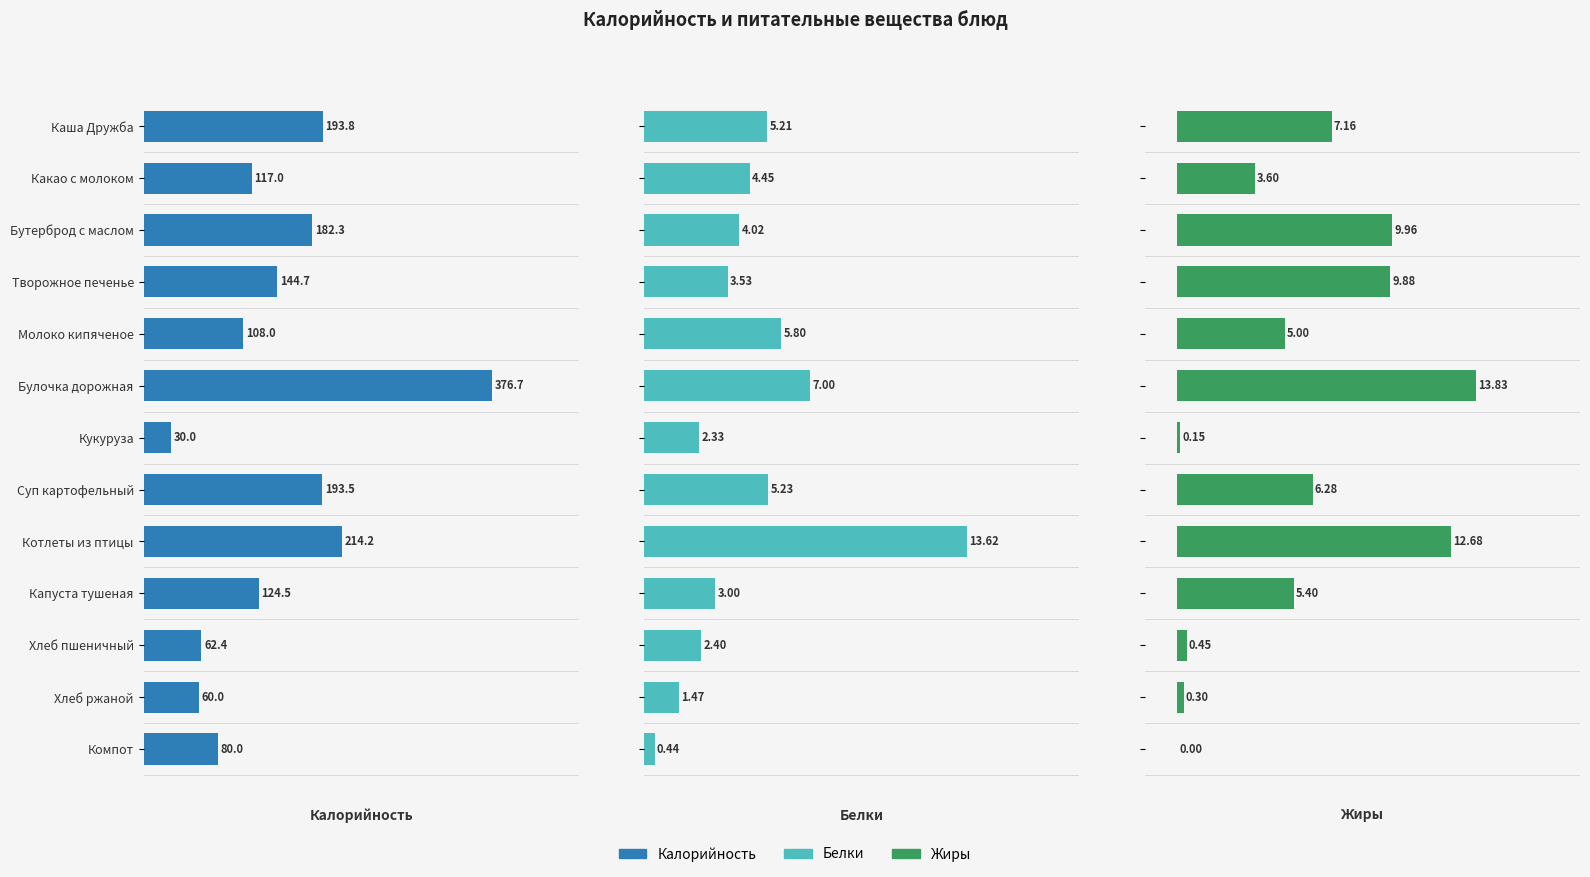

What is the difference between the maximum and minimum values in the Белки series?

13.2